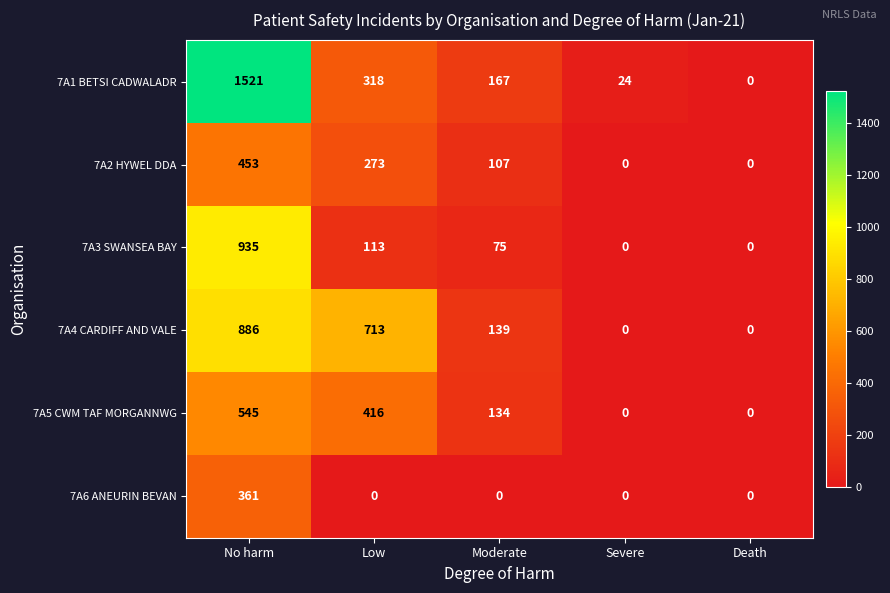

What is the difference between the 7A4 CARDIFF AND VALE values at Low and Moderate?

574